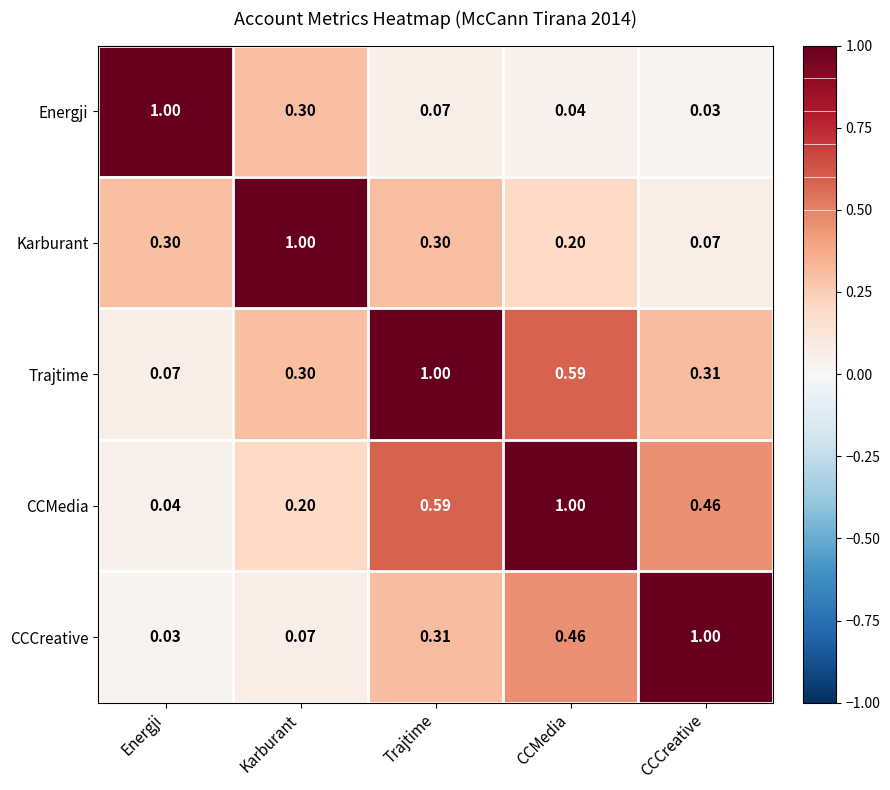

Which category has the lowest value in the Karburant series?

CCCreative